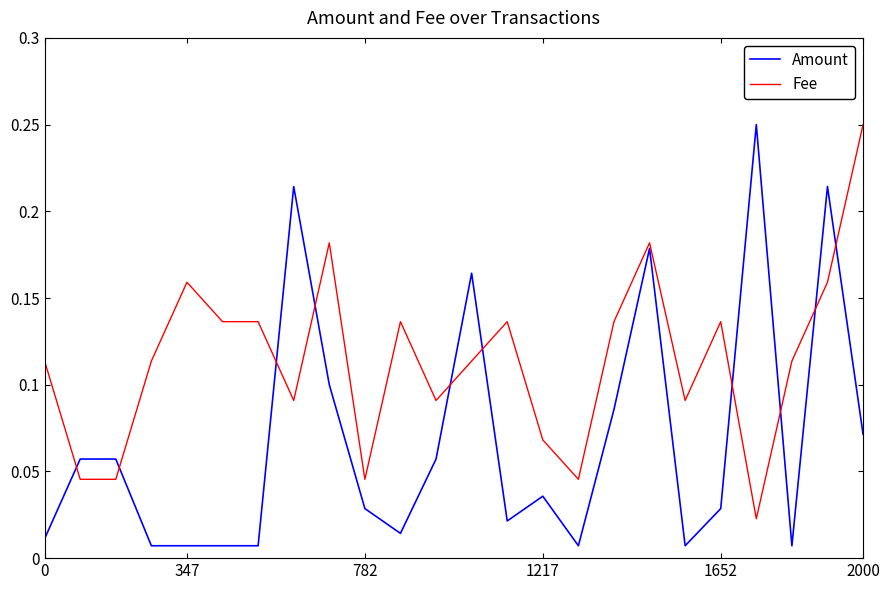

Which series has the largest total across all categories?

Fee